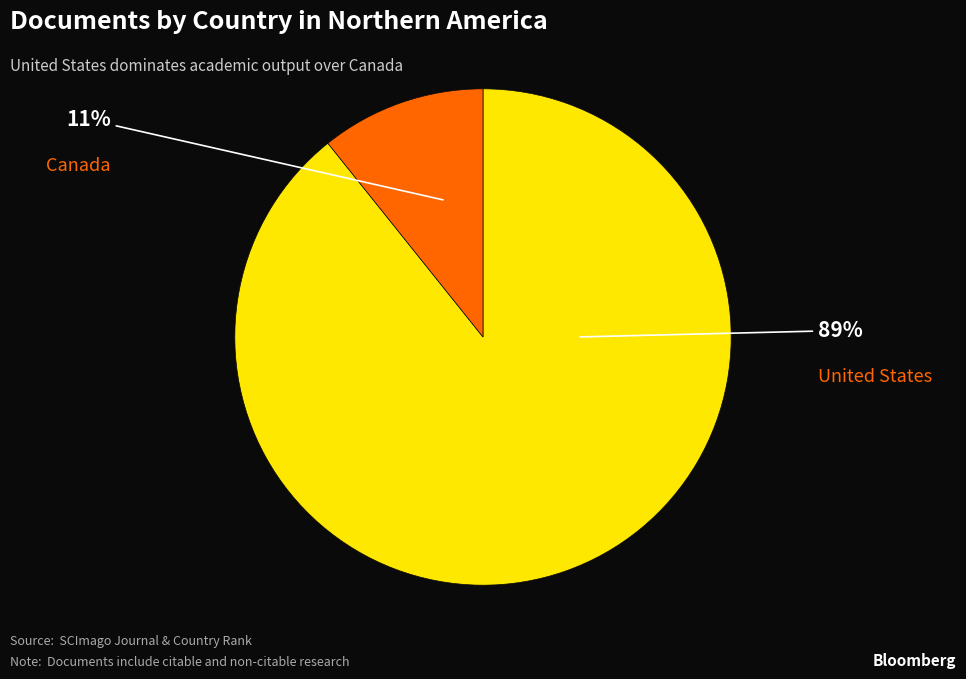

What is the smallest slice in the pie chart?

Canada